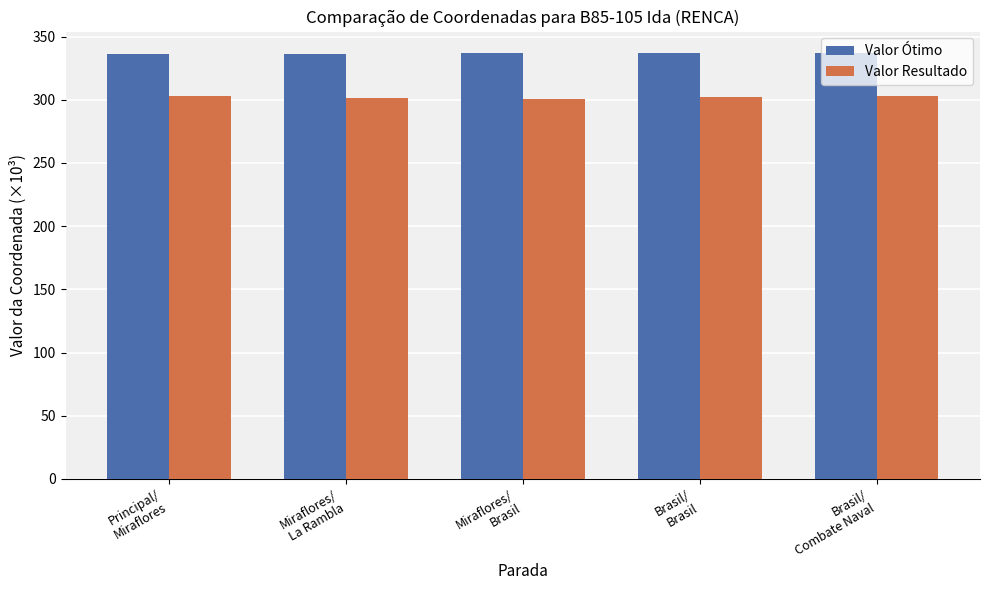

At how many categories does at least one series exceed 317?

5